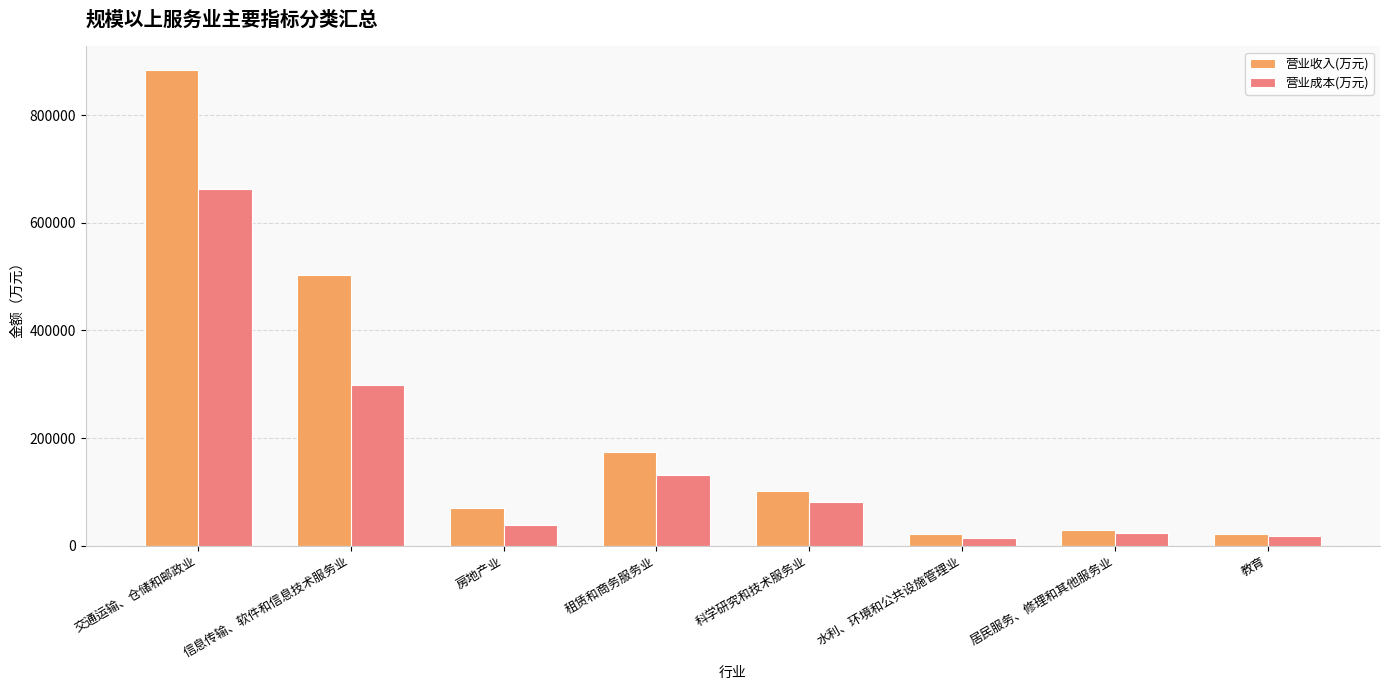

What is the maximum value for 营业成本(万元)?

662047.9